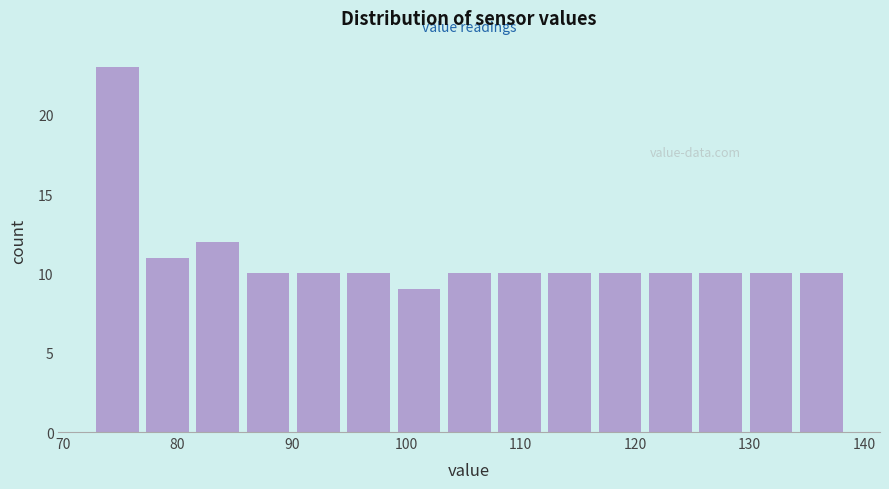

Reading left to right, transcribe this chart: for each bar, give the range it covers on the x-axis and its height. Neither the bar edges nor the heights are printed on the chart, so give them approximately, as read against the axes.

73 to 77: 23
77 to 81: 11
81 to 86: 12
86 to 90: 10
90 to 95: 10
95 to 99: 10
99 to 103: 9
103 to 108: 10
108 to 112: 10
112 to 116: 10
116 to 121: 10
121 to 125: 10
125 to 130: 10
130 to 134: 10
134 to 138: 10